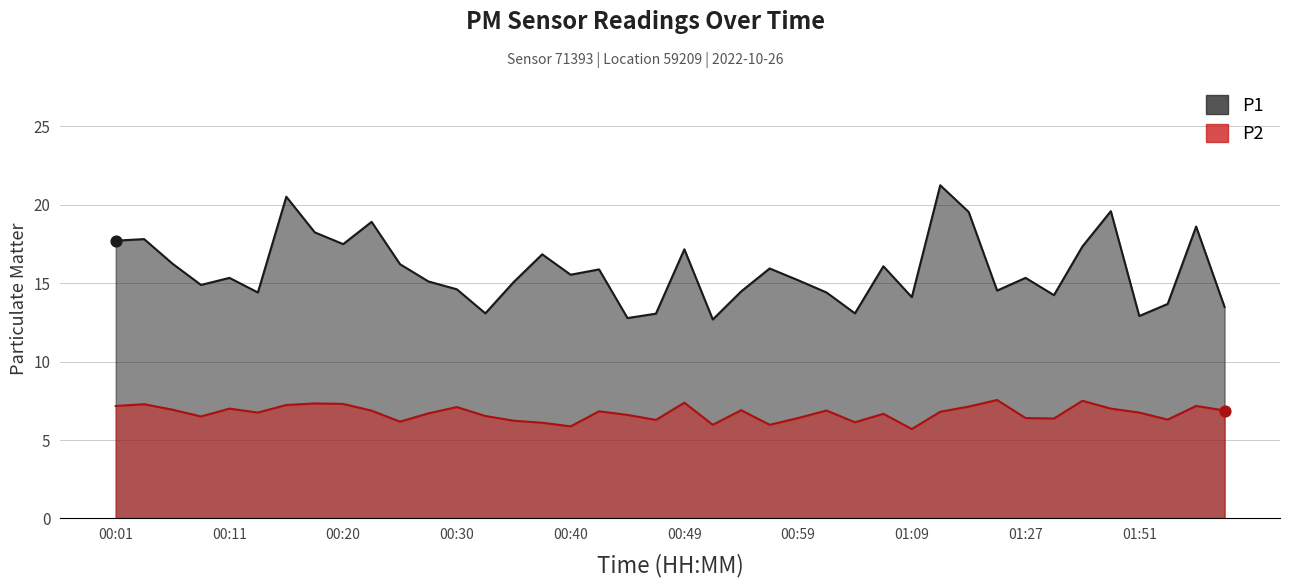

What are all the series names shown in the legend?

P1, P2